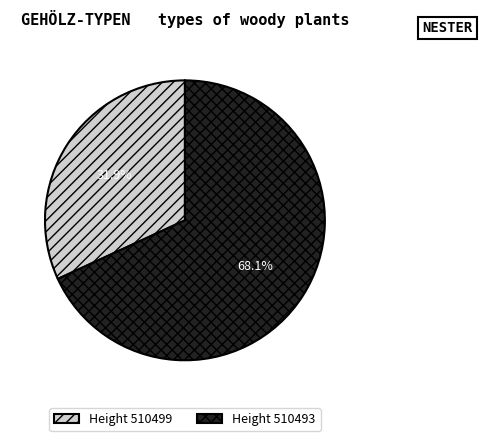

Rank the categories by value from highest to lowest.

Height 510493, Height 510499